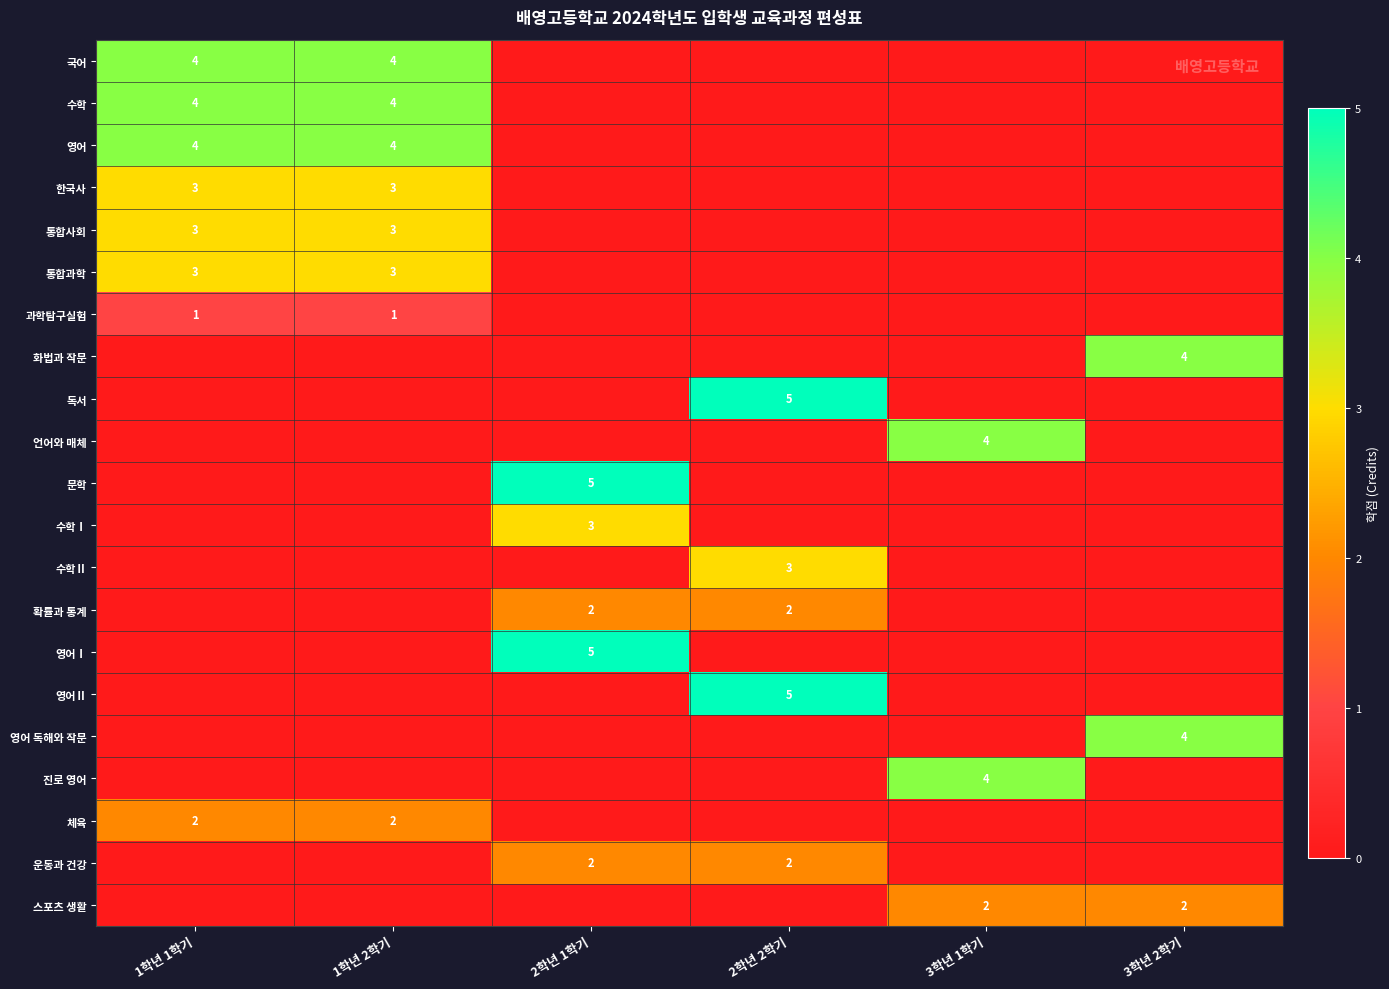

True or false: 확률과 통계 has a value of 4 at 2학년 1학기.

False